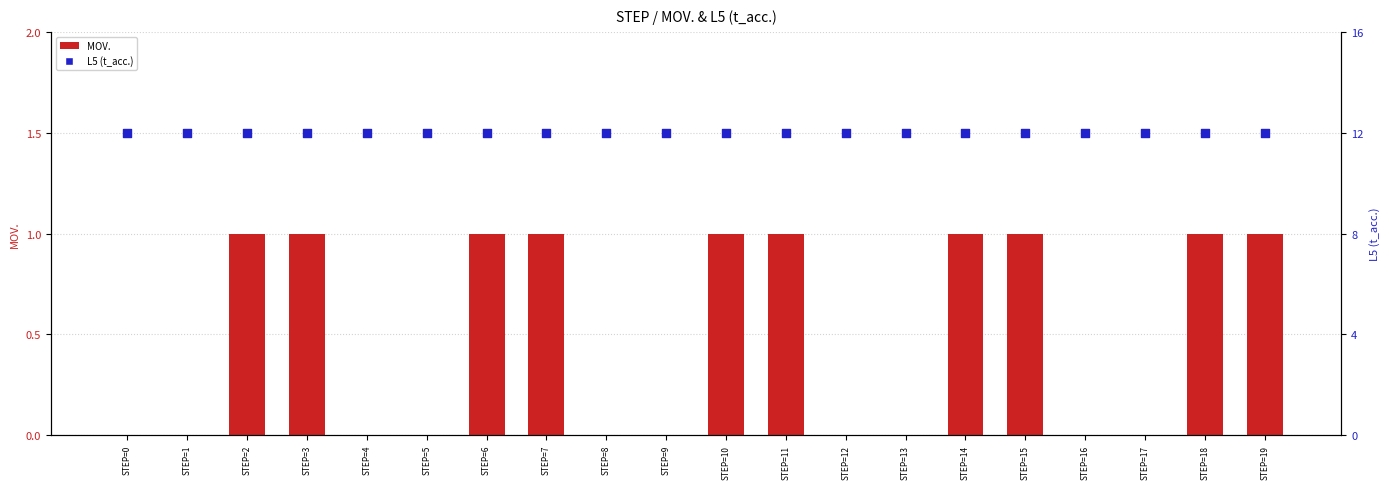

At how many categories does at least one series exceed 3?

20